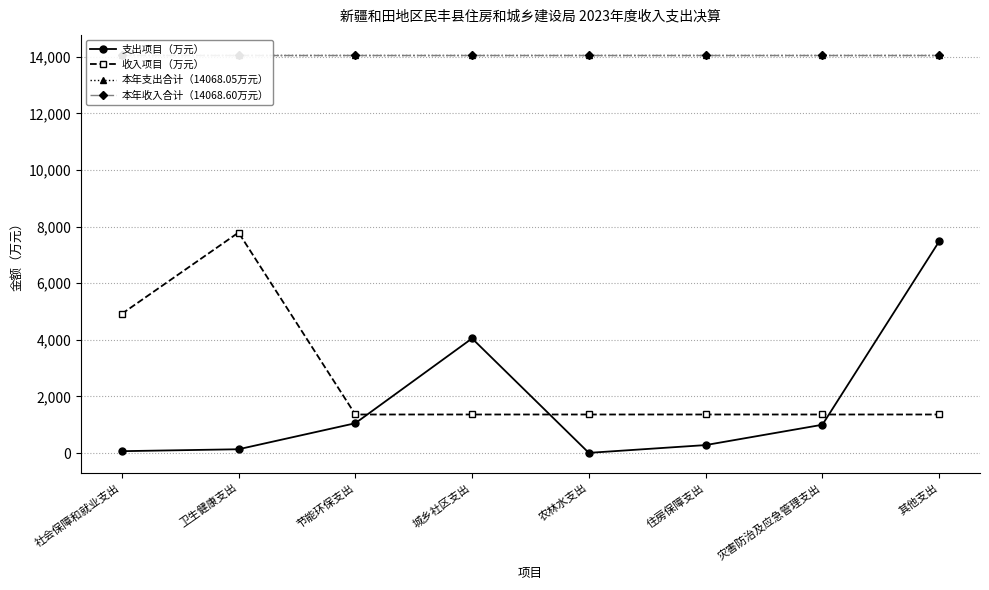

What is the sum of all 支出项目（万元） values?

14068.0